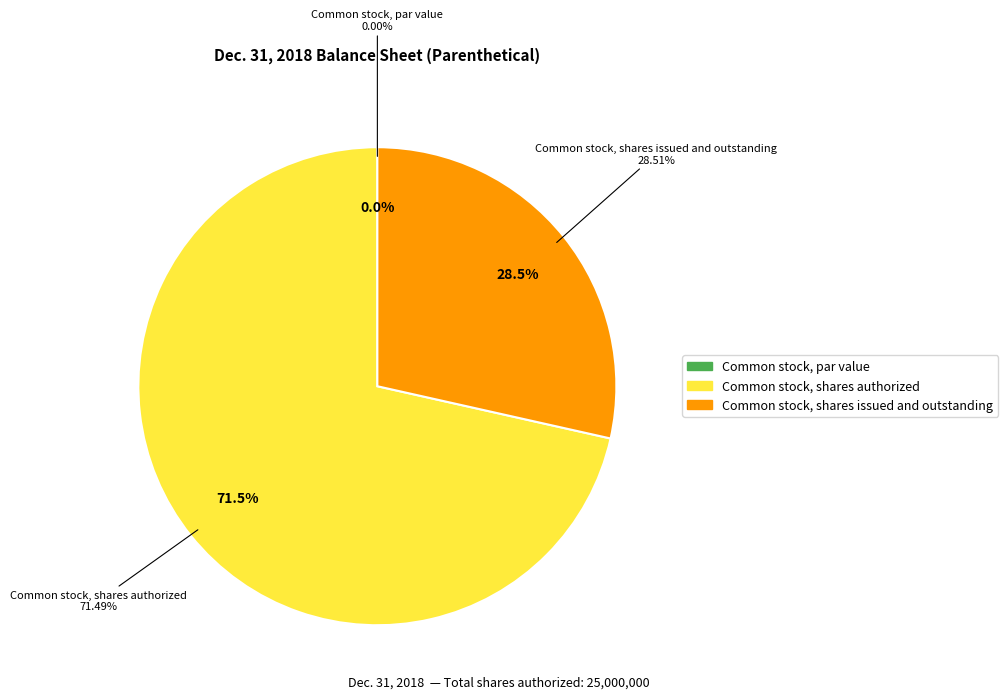

The Common stock, par value slice represents 9% of the pie. True or false?

False